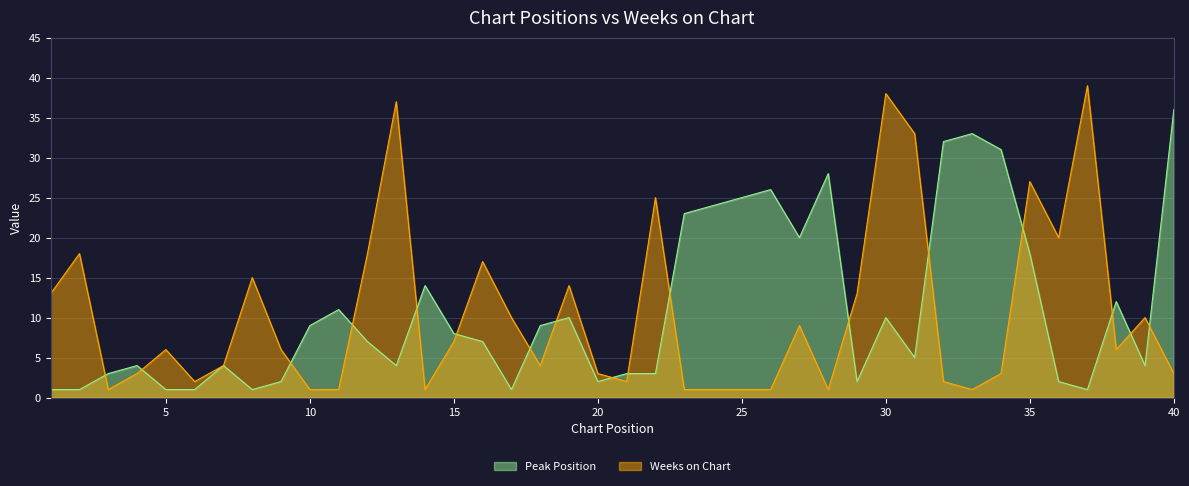

Which has a higher value, 30 or 28?

28